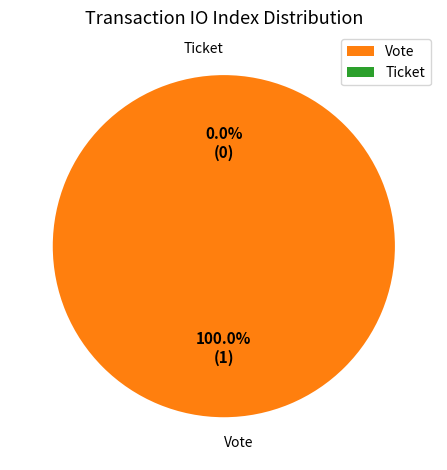

What is the smallest slice in the pie chart?

Ticket